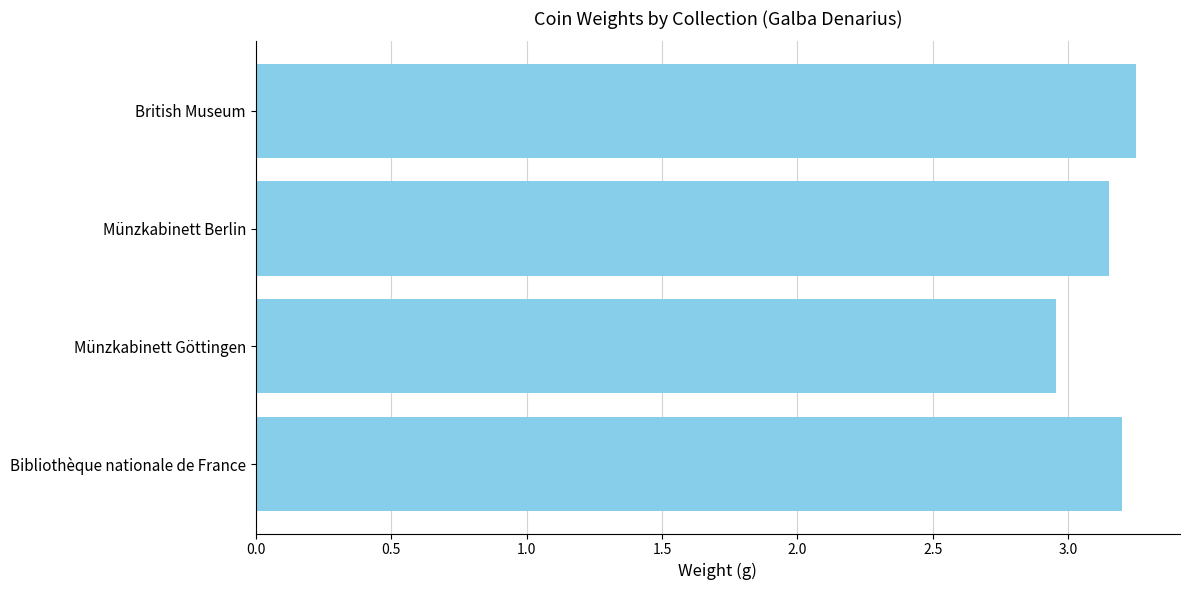

How many series are shown in this chart?

1